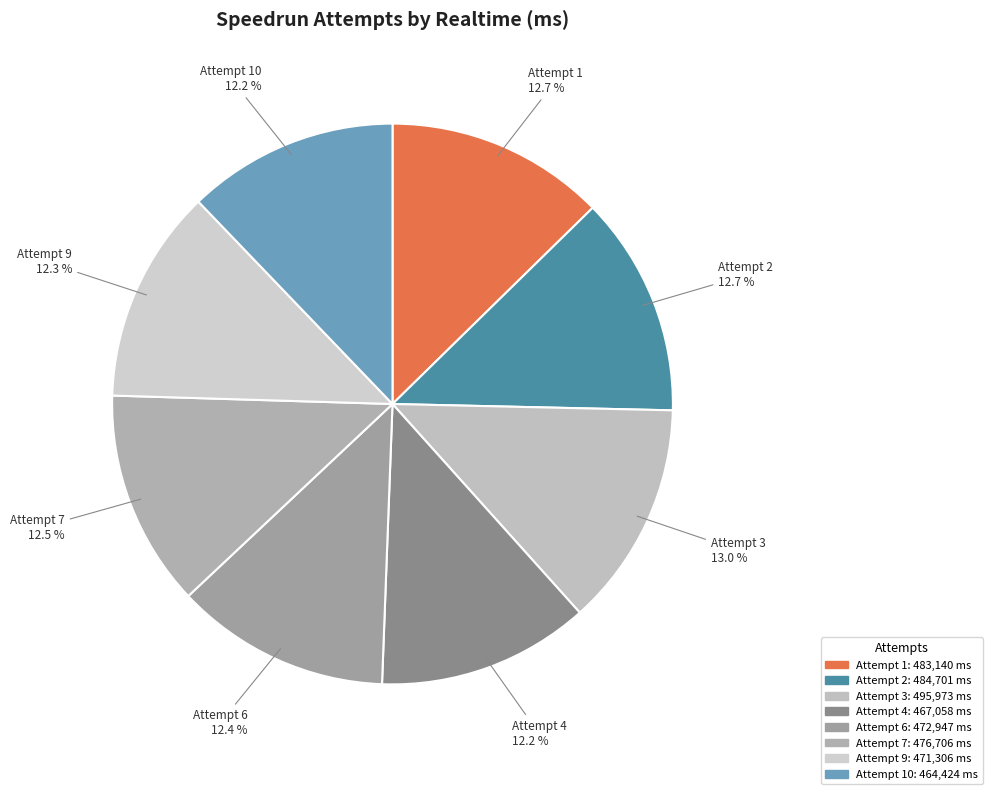

The Attempt 9 slice represents 2% of the pie. True or false?

False